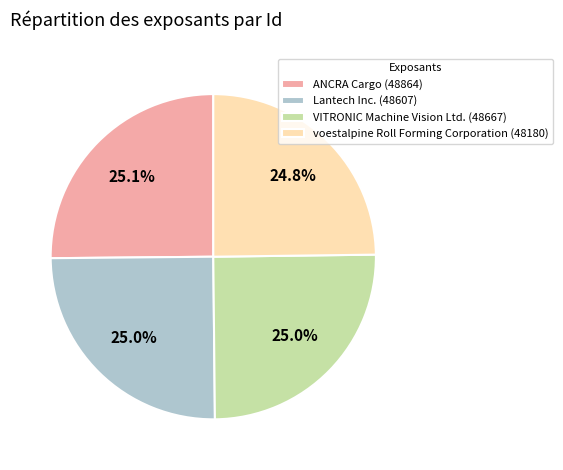

Count the number of slices in the pie.

4